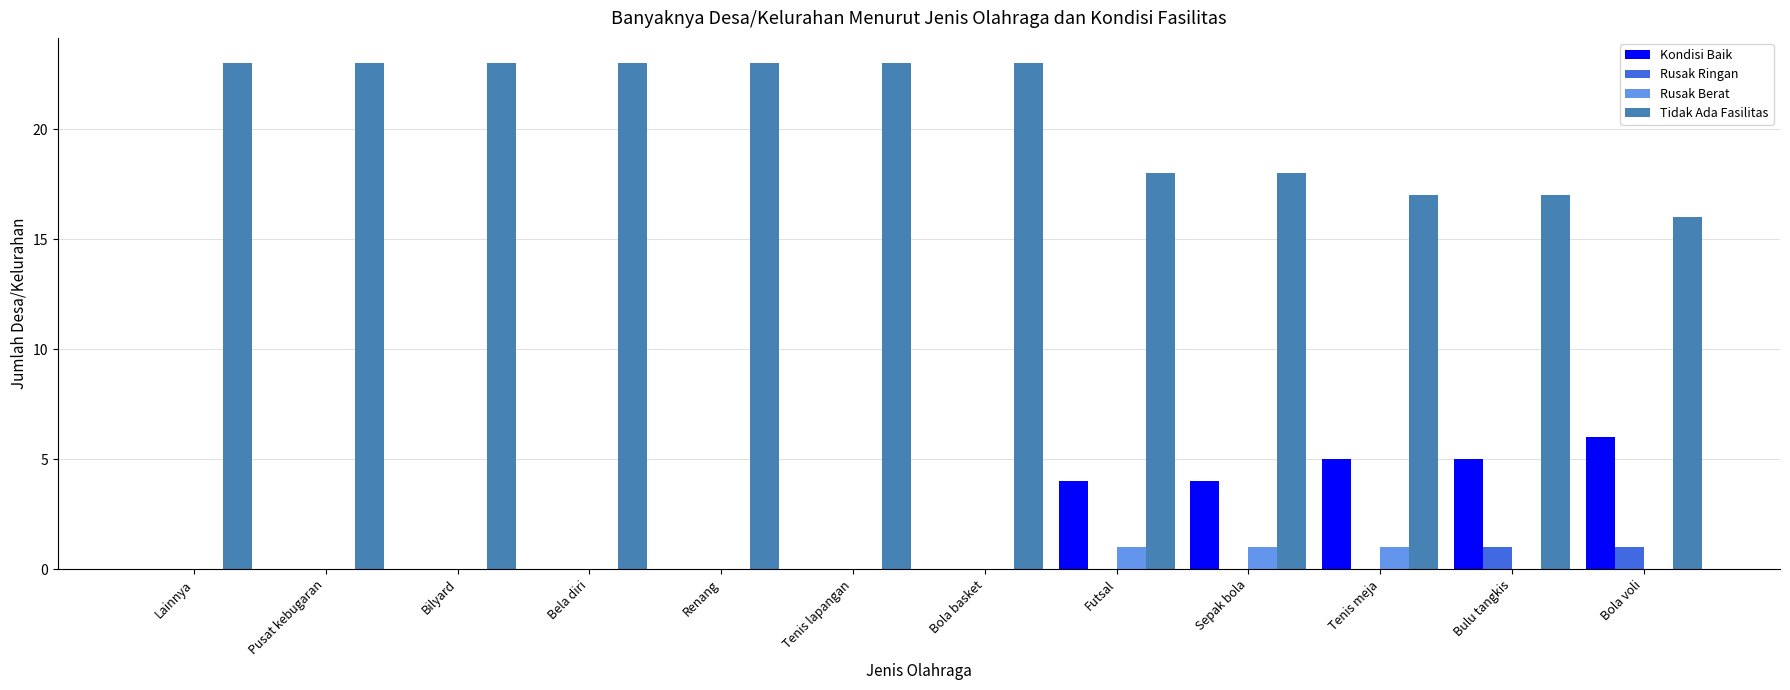

What is the sum of all Rusak Berat values?

3